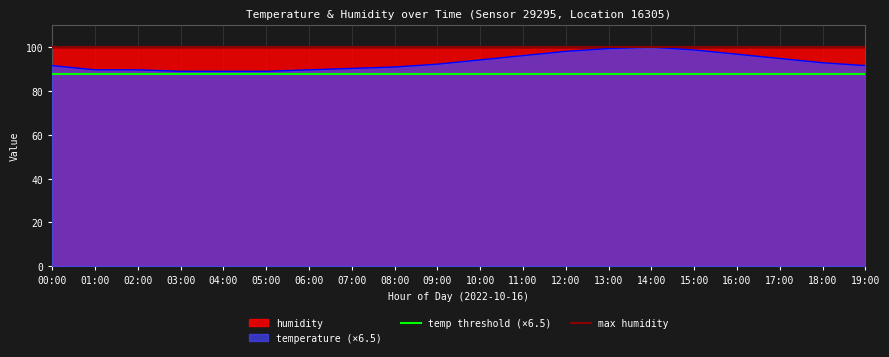

Is the value of max humidity at 00:00 greater than the value of temperature (×6.5) at 01:00?

Yes